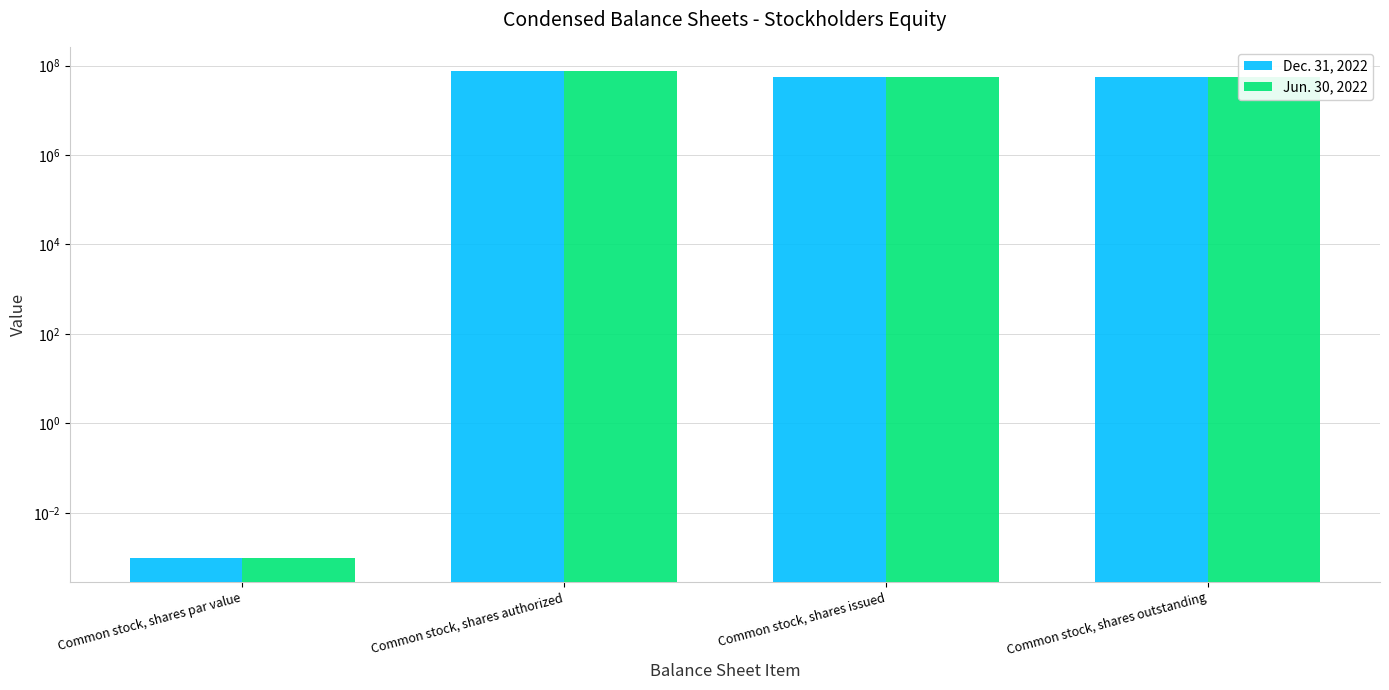

Which category has the lowest value in the Dec. 31, 2022 series?

Common stock, shares par value